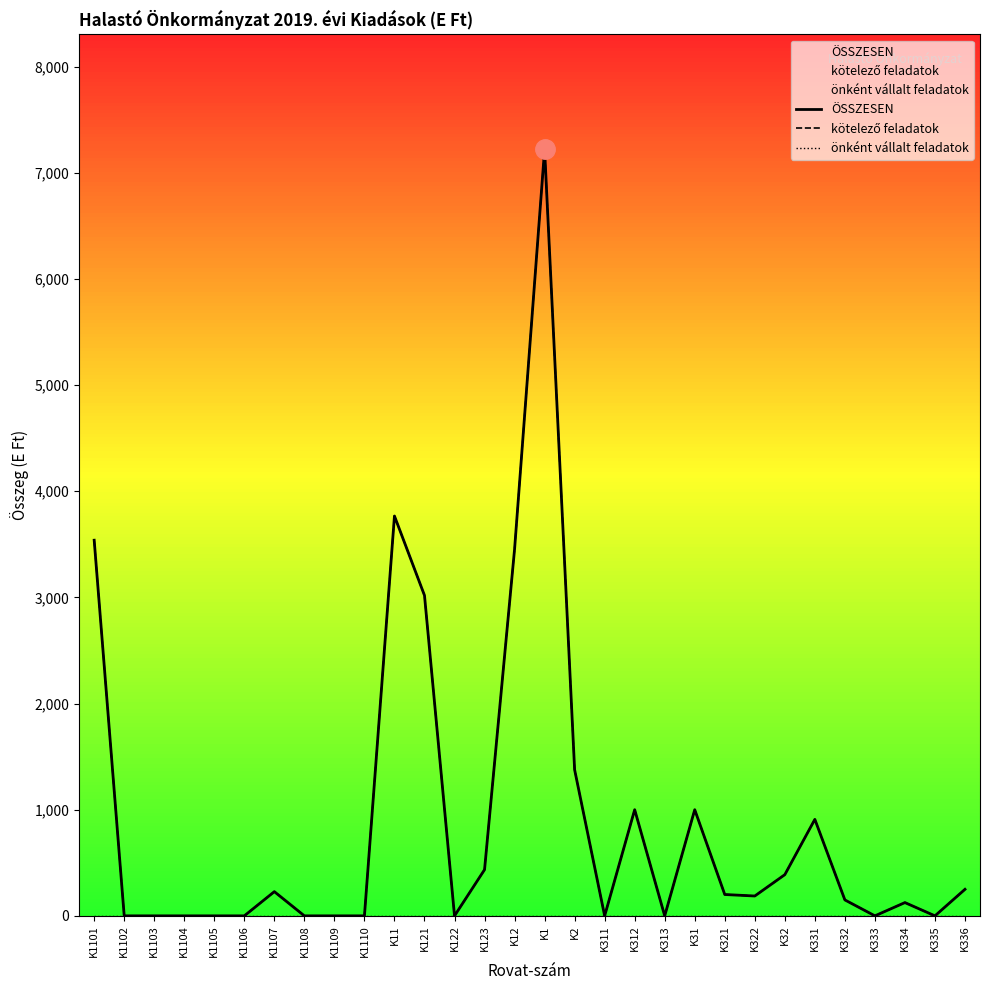

Which category has the highest value in the ÖSSZESEN series?

K1